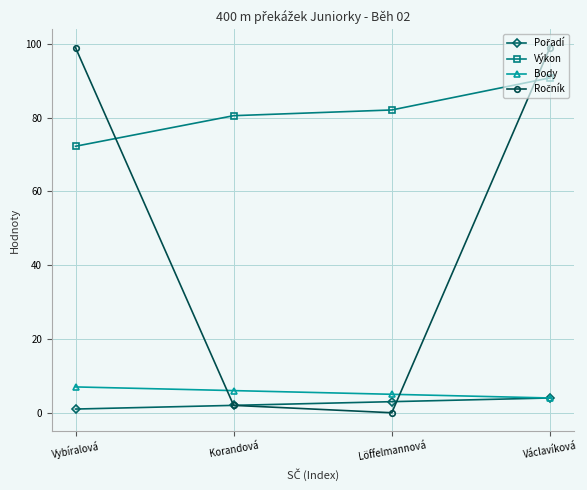

The Body series shows 4.0 at Václavíková. True or false?

True